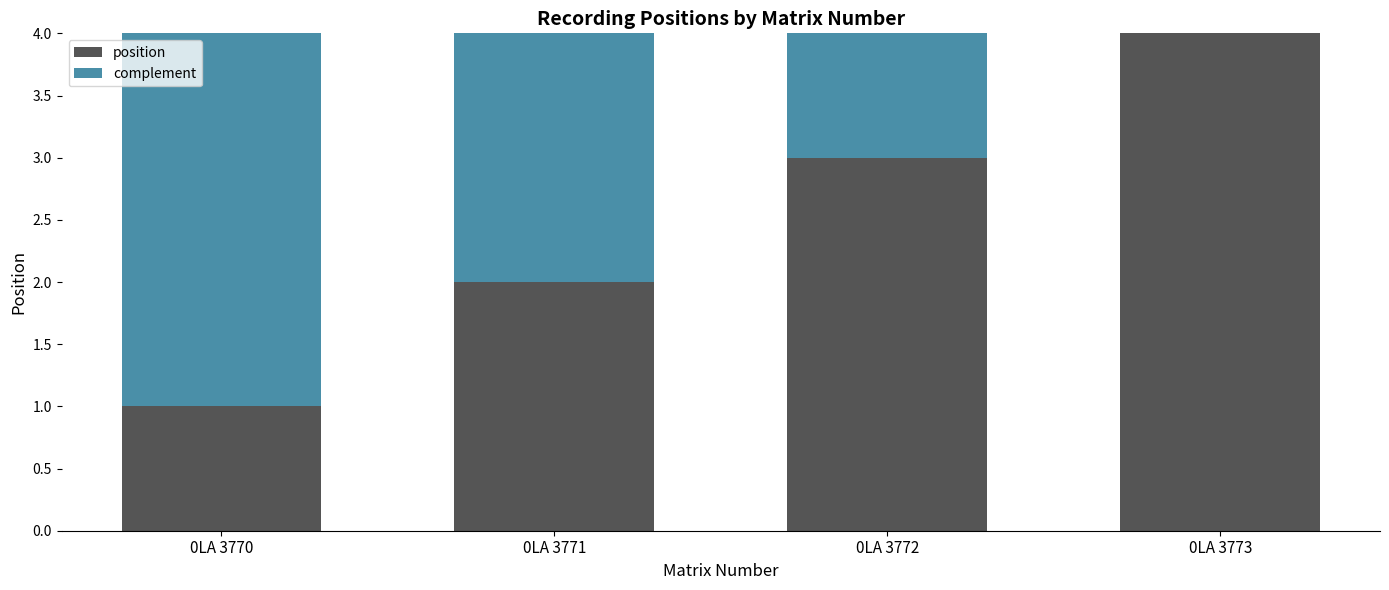

What are all the series names shown in the legend?

position, complement